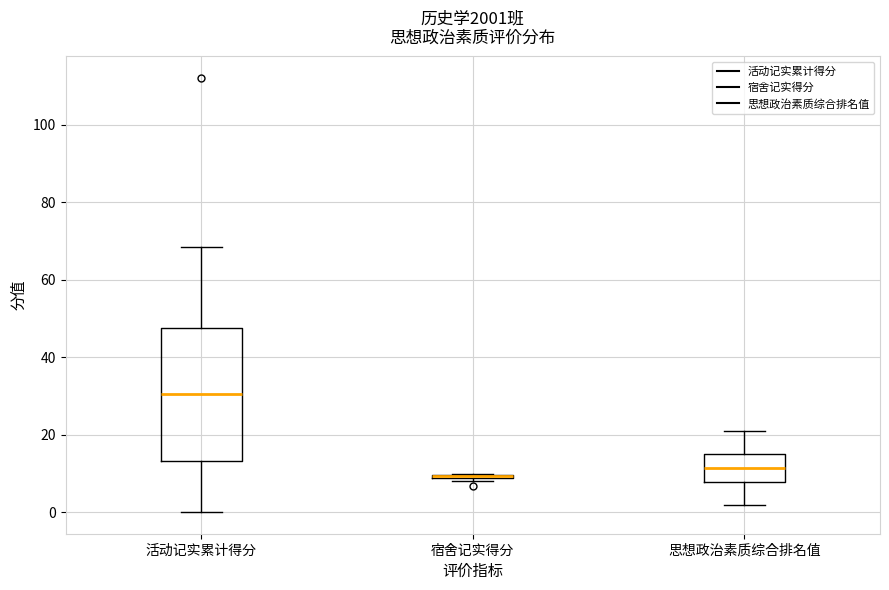

Where does the upper whisker of the box for 活动记实累计得分 end on the y-axis? The values are not printed on the chart, so give them approximately, as read against the axis.

68